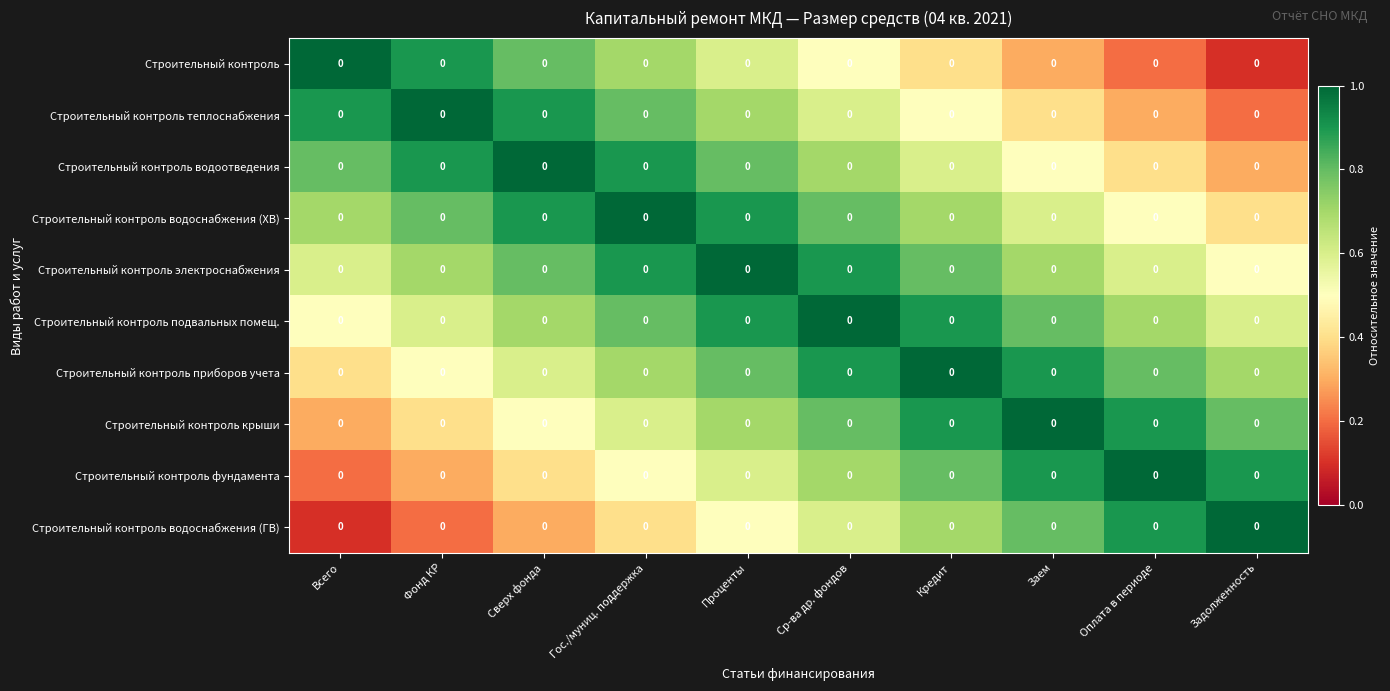

How many series are shown in this chart?

10